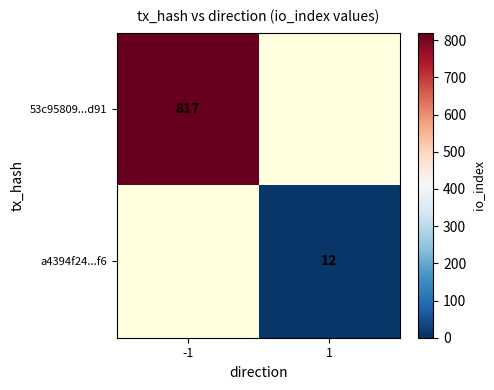

True or false: a4394f24...f6 has a value of 12 at 1.

True